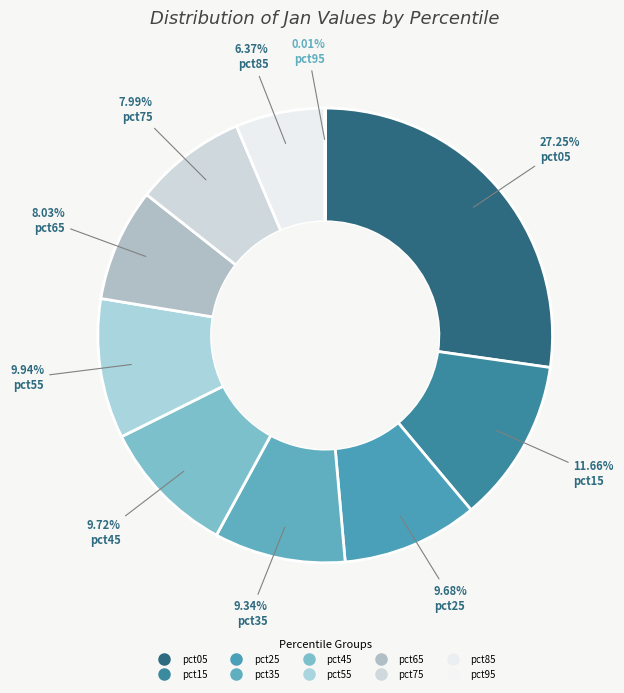

What is the largest slice in the pie chart?

pct05